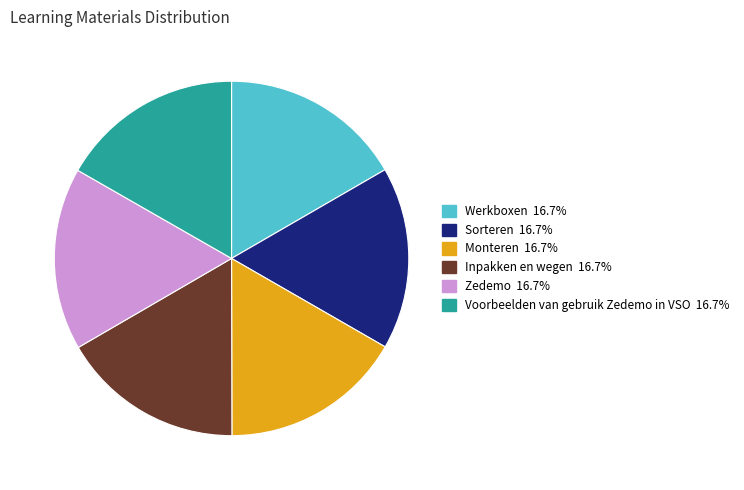

Count the number of slices in the pie.

6